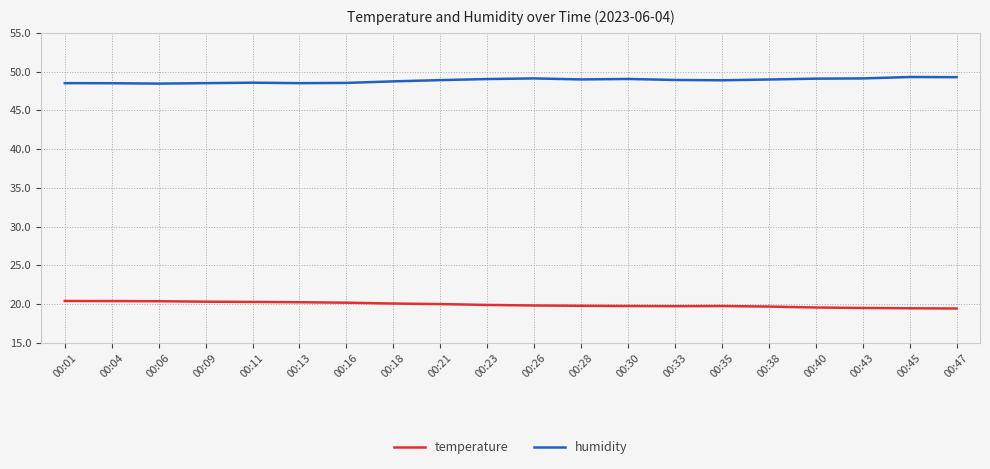

True or false: temperature and humidity cross at least once.

False